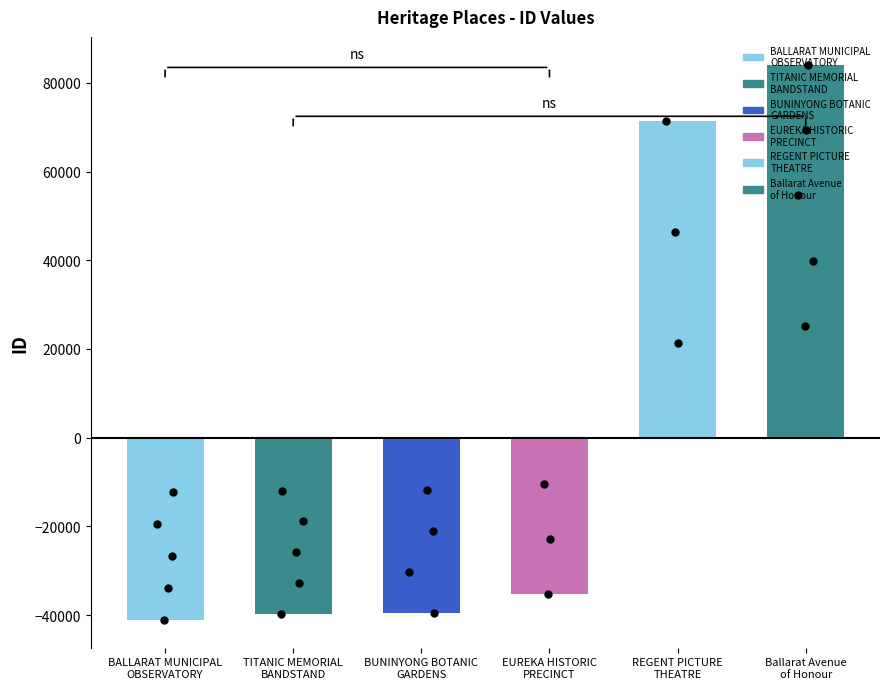

Between REGENT PICTURE
THEATRE and Ballarat Avenue
of Honour, which is larger?

Ballarat Avenue
of Honour